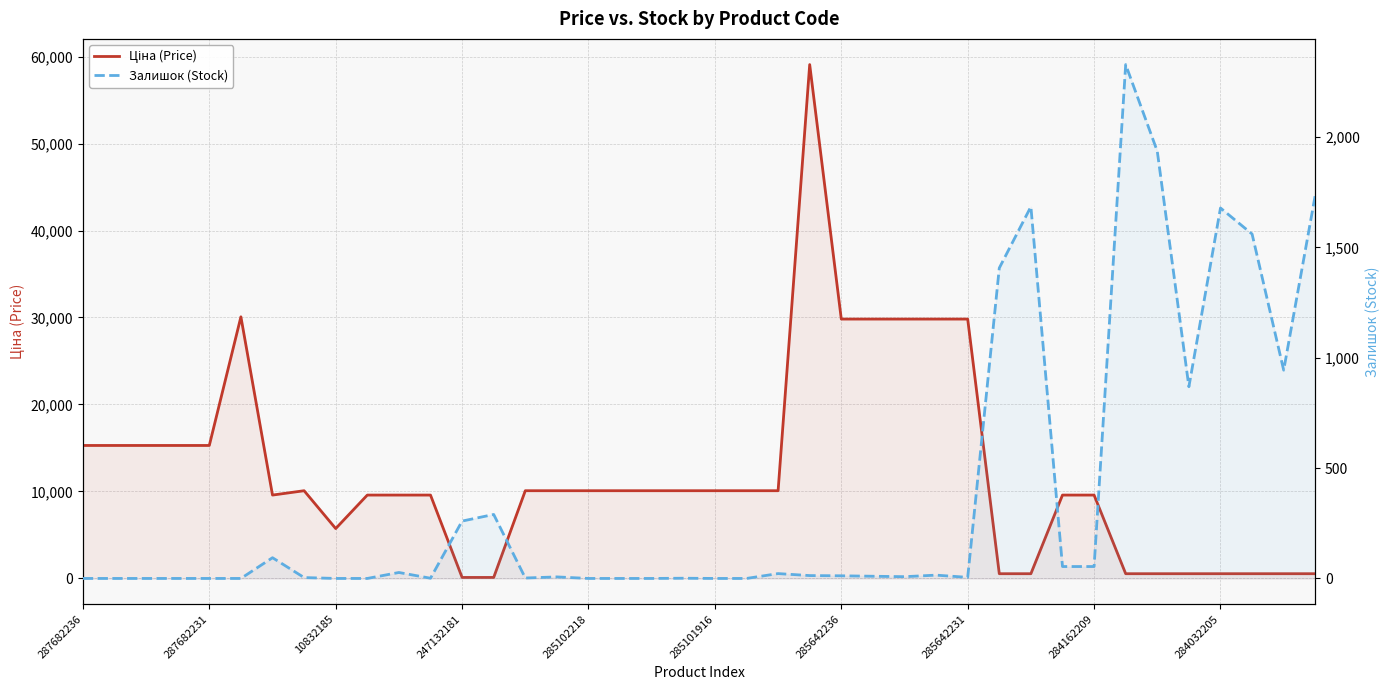

List the series in order of their peak value, highest first.

Ціна (Price), Залишок (Stock)